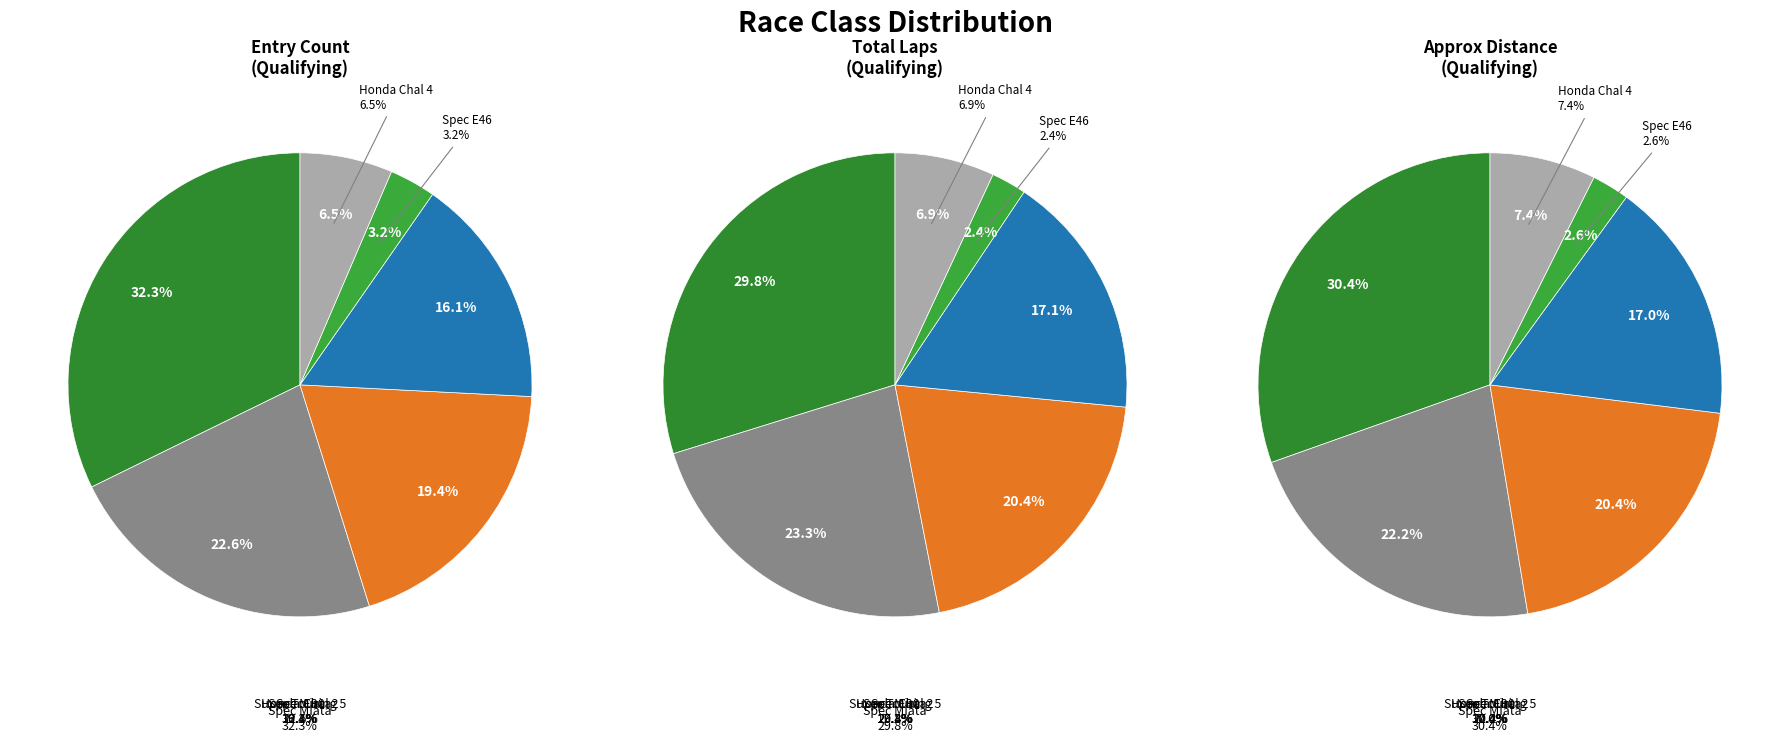

Count the number of slices in the pie.

6